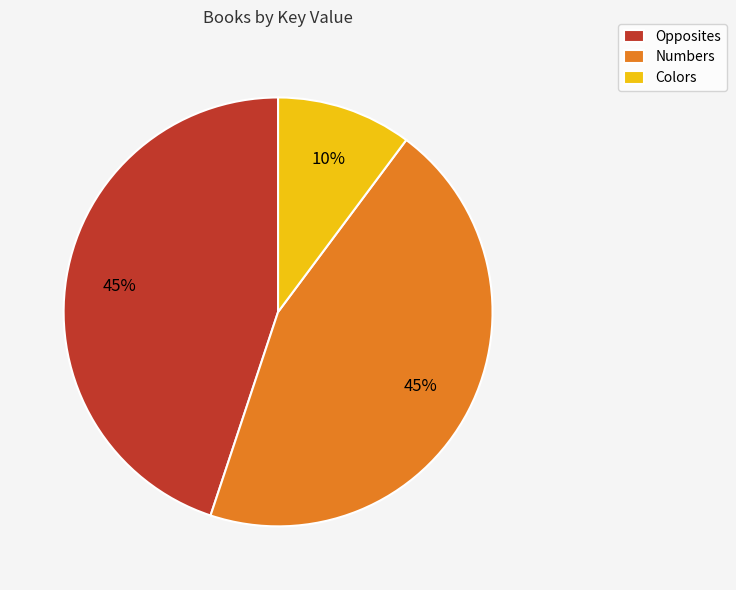

Is the sum of Numbers and Colors greater than half?

Yes